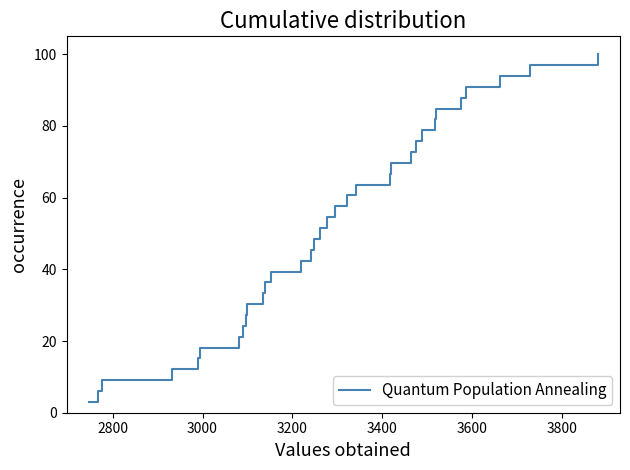

True or false: the data has more than 1 interior local peaks.

False